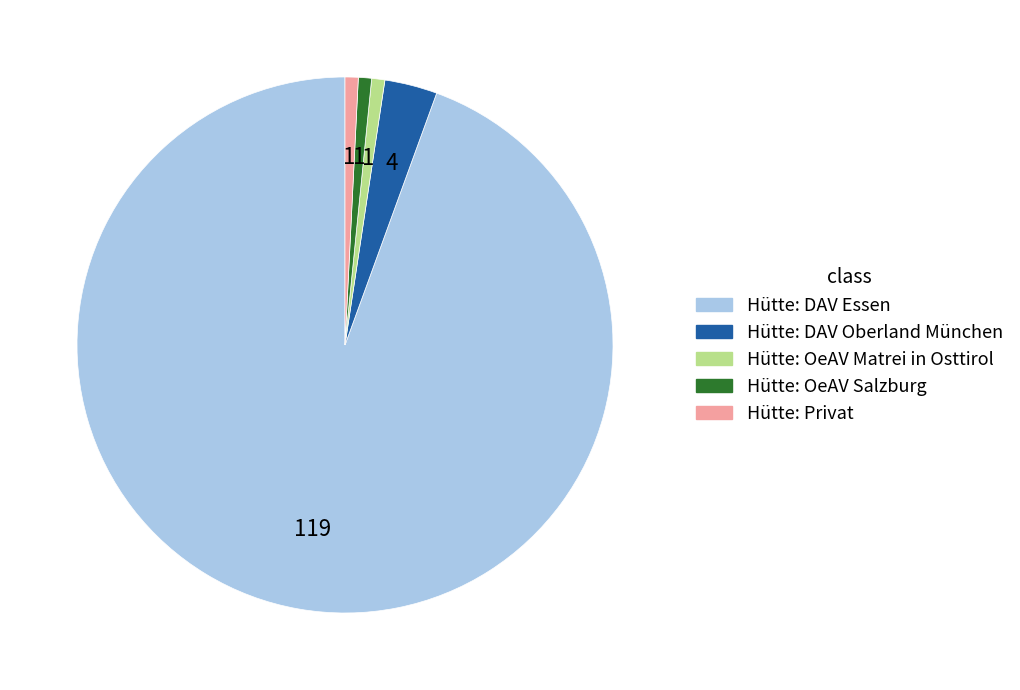

Does any single category account for the majority?

Yes